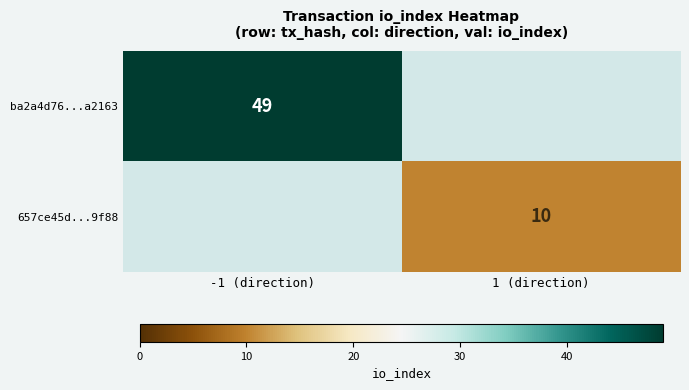

Is it true that ba2a4d76...a2163 equals 19 at -1 (direction)?

False